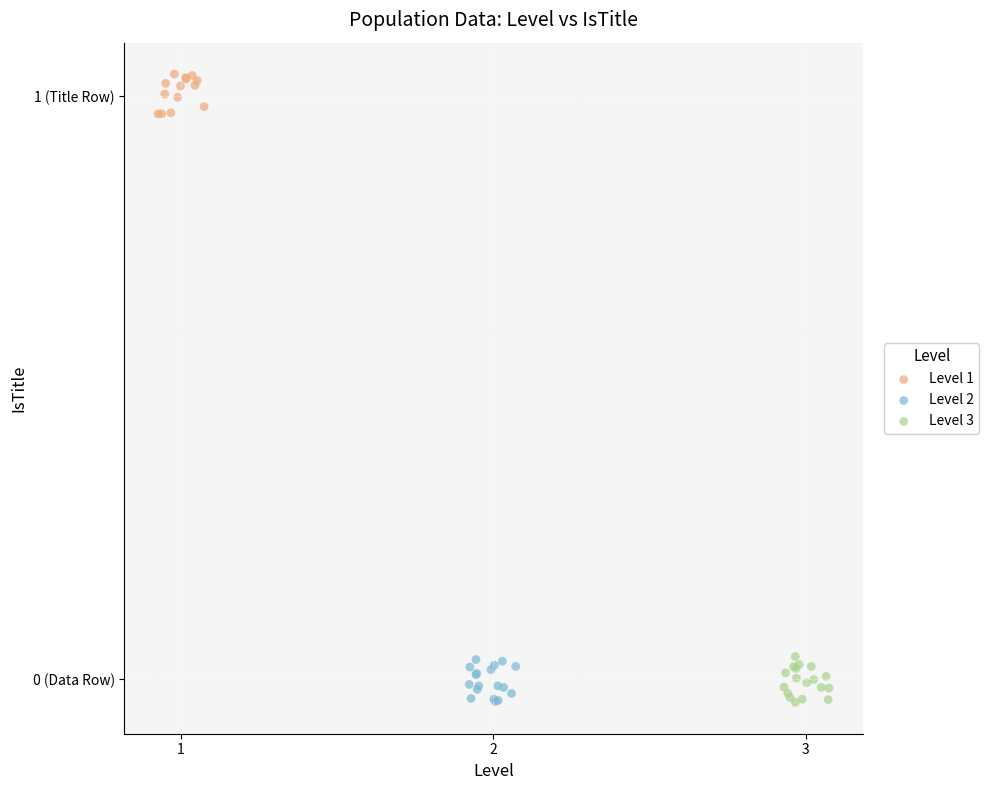

What are all the series names shown in the legend?

Level 1, Level 2, Level 3